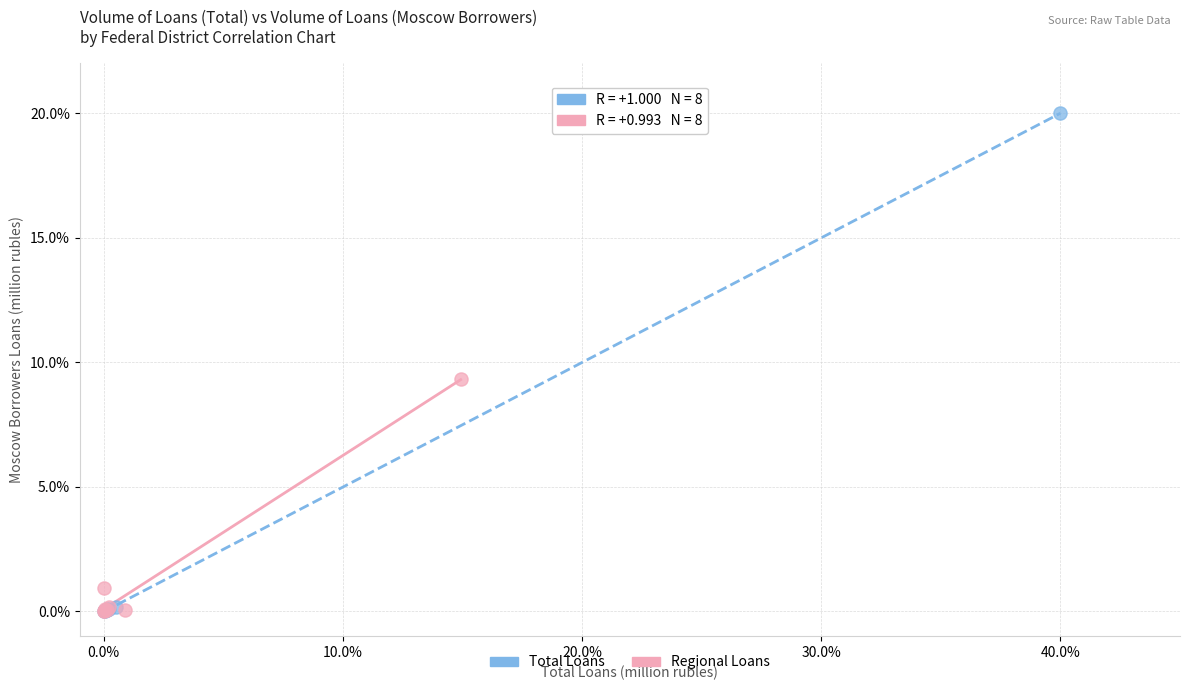

Which series contains the highest Y value?

Total Loans